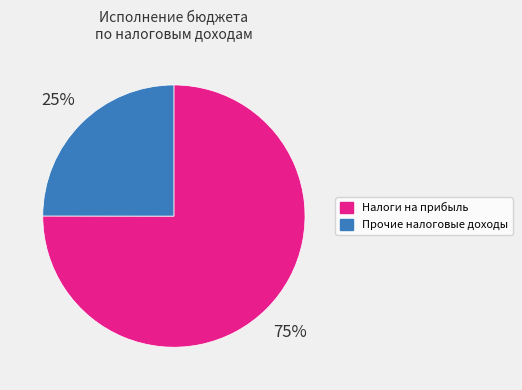

To the nearest percent, what is the difference between the largest and smallest slice percentages?

50%